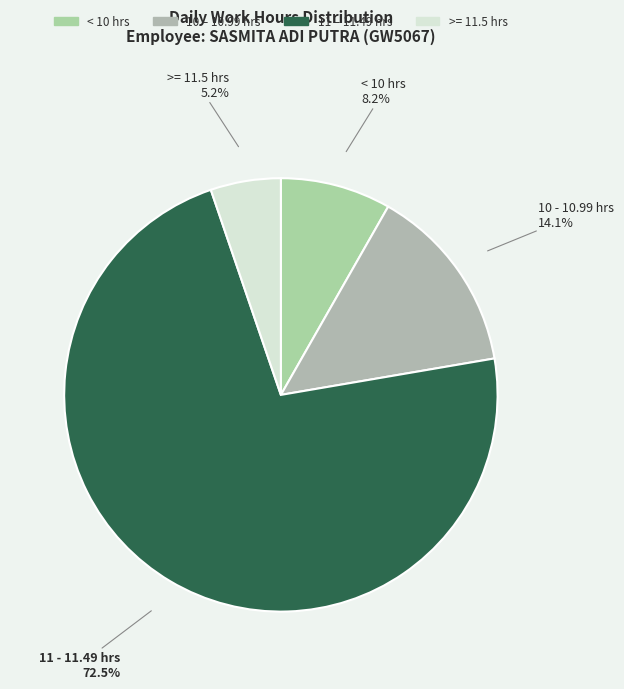

Which category has the smallest portion of the pie?

>= 11.5 hrs 5.2%